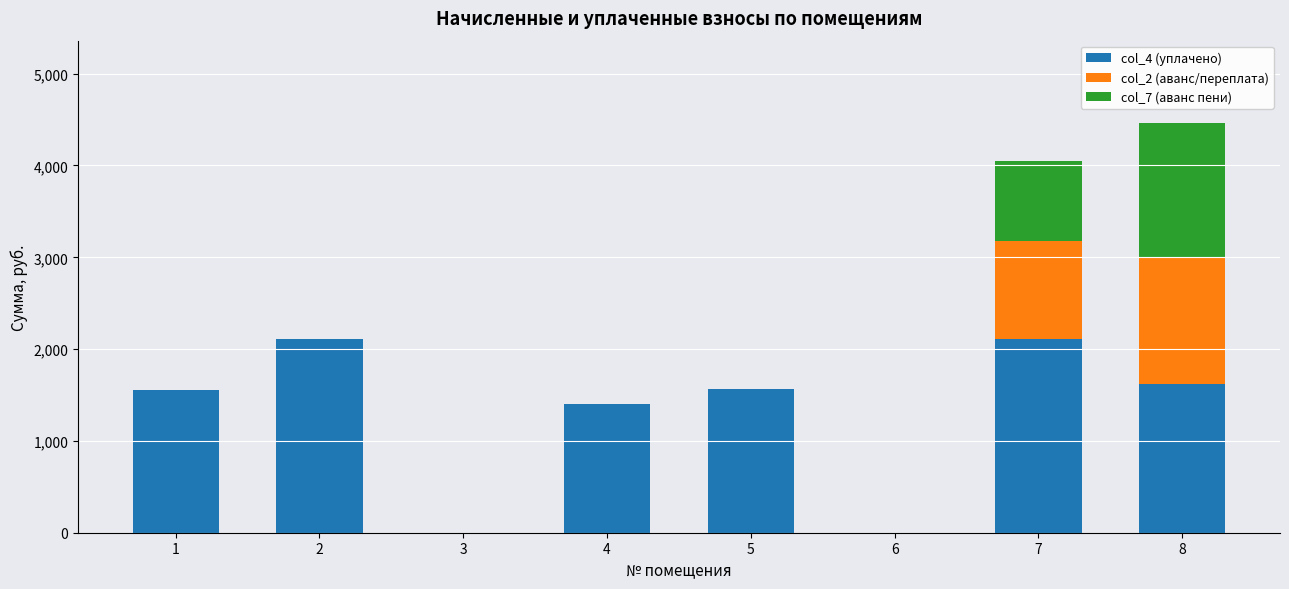

What is the maximum value for col_4 (уплачено)?

2107.2